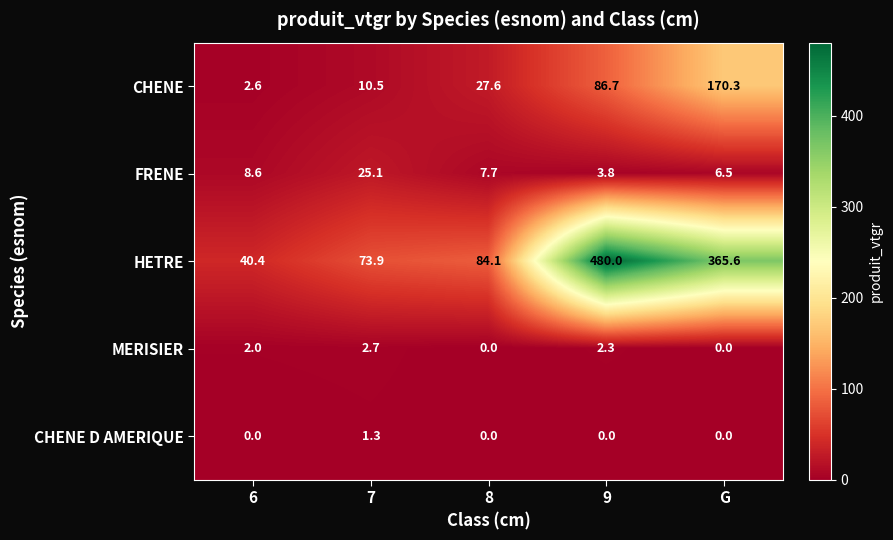

What is the difference between the maximum and minimum values in the CHENE series?

167.7